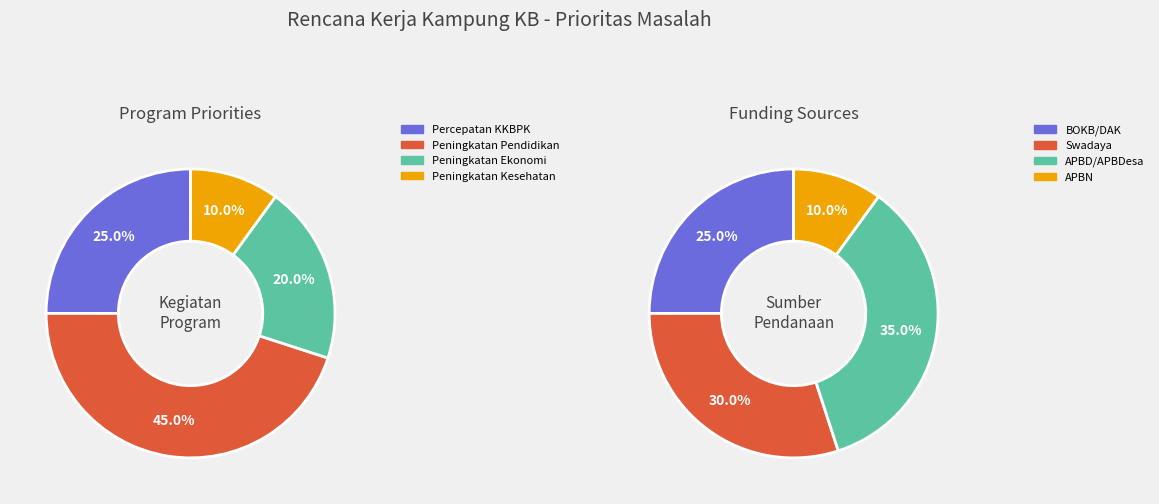

What is the largest slice in the pie chart?

Peningkatan pendidikan masyarakat